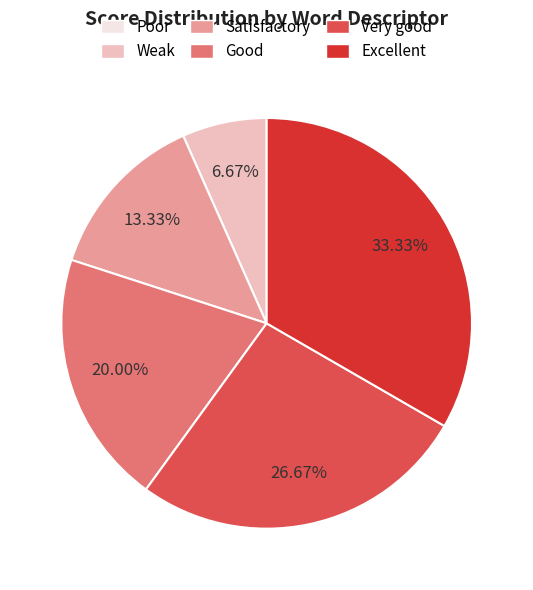

Combined, what portion of the pie is Good and Weak?

26.7%